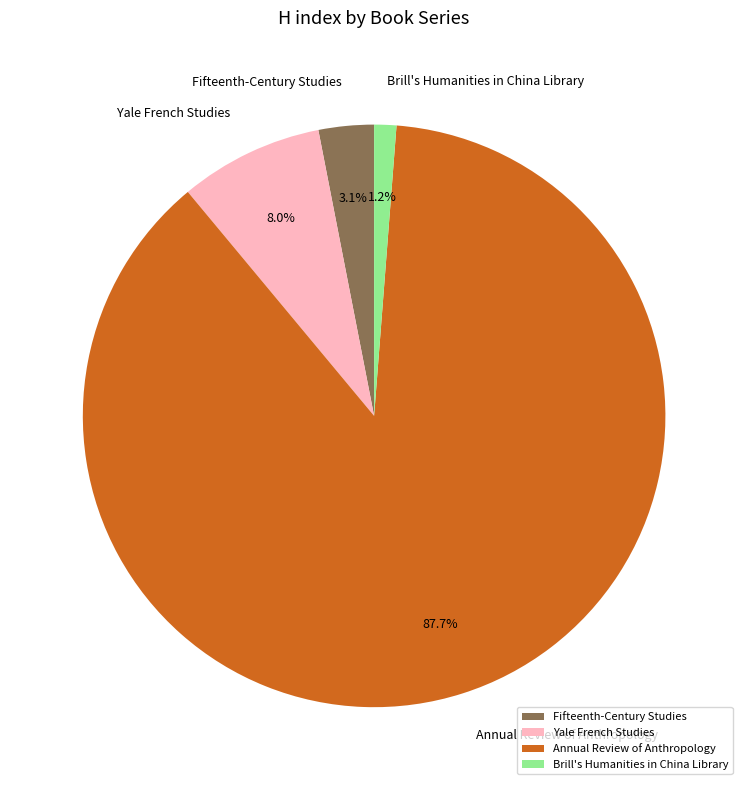

How many slices are in this pie chart?

4